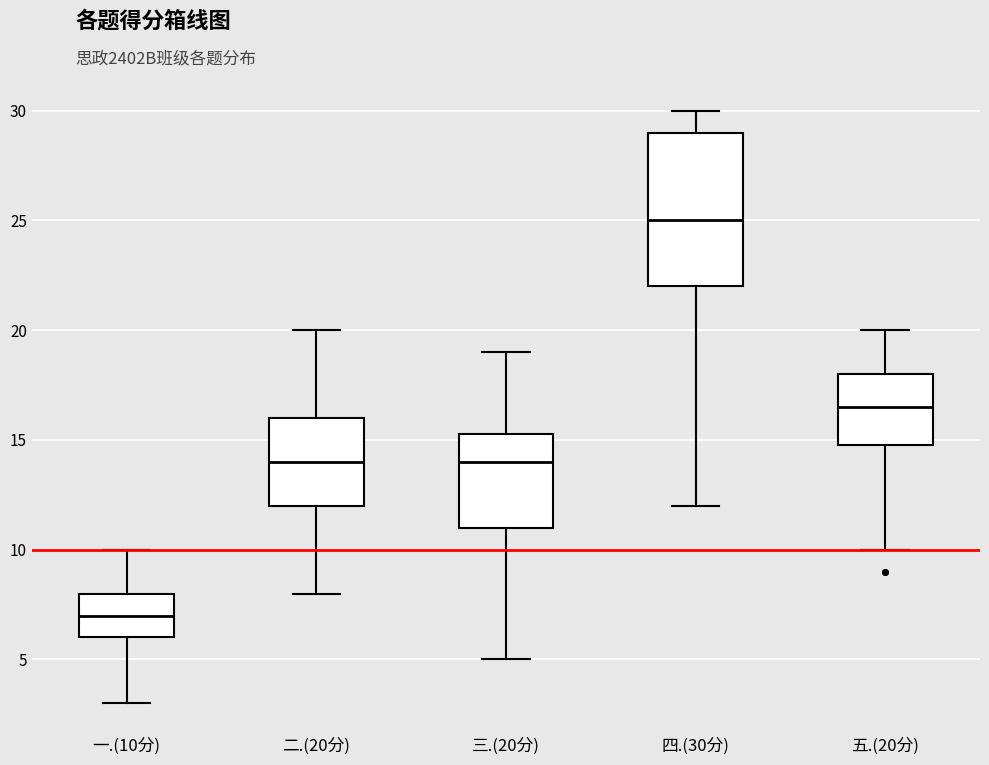

Where is the upper edge of the box for 二.(20分) on the y-axis? The values are not printed on the chart, so give them approximately, as read against the axis.

16.0